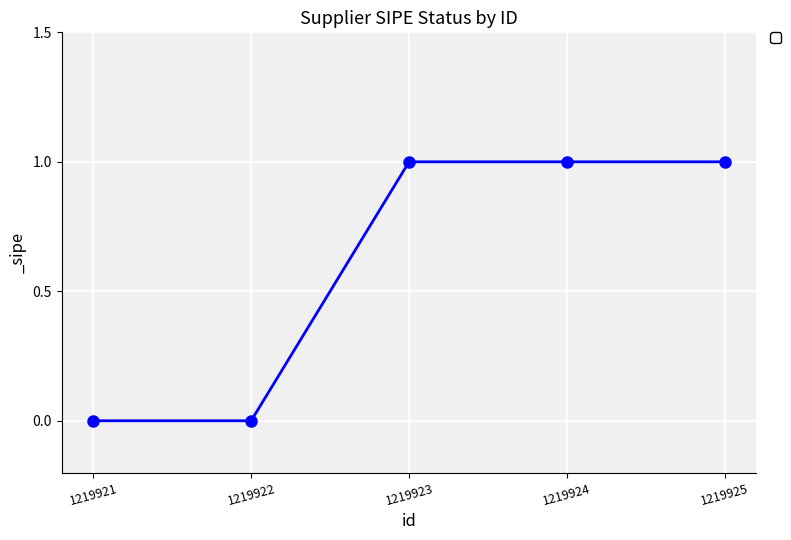

Is it true that the value at 1219925 is 1?

True